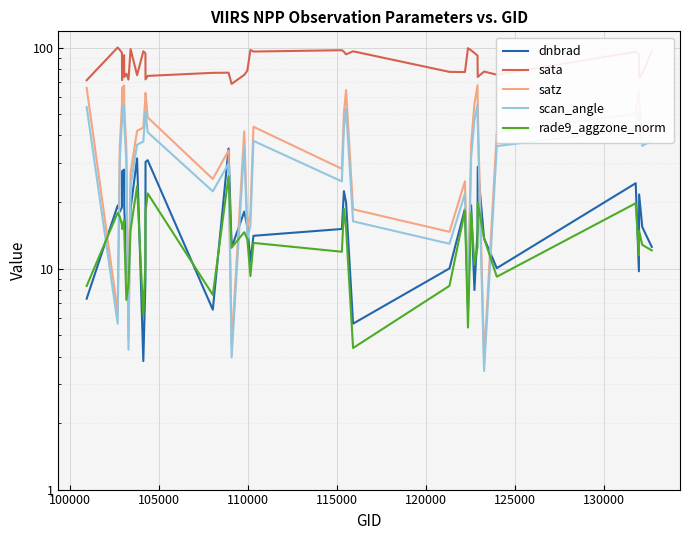

True or false: rade9_aggzone_norm and sata intersect in this chart.

False